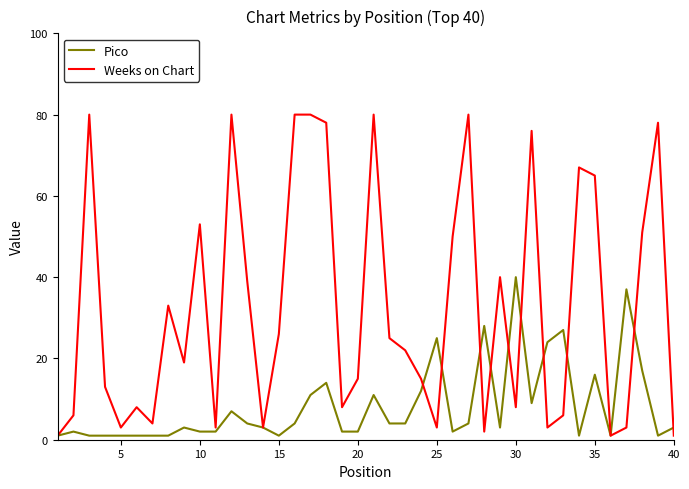

Which series ends up on top after the final intersection of Pico and Weeks on Chart?

Pico